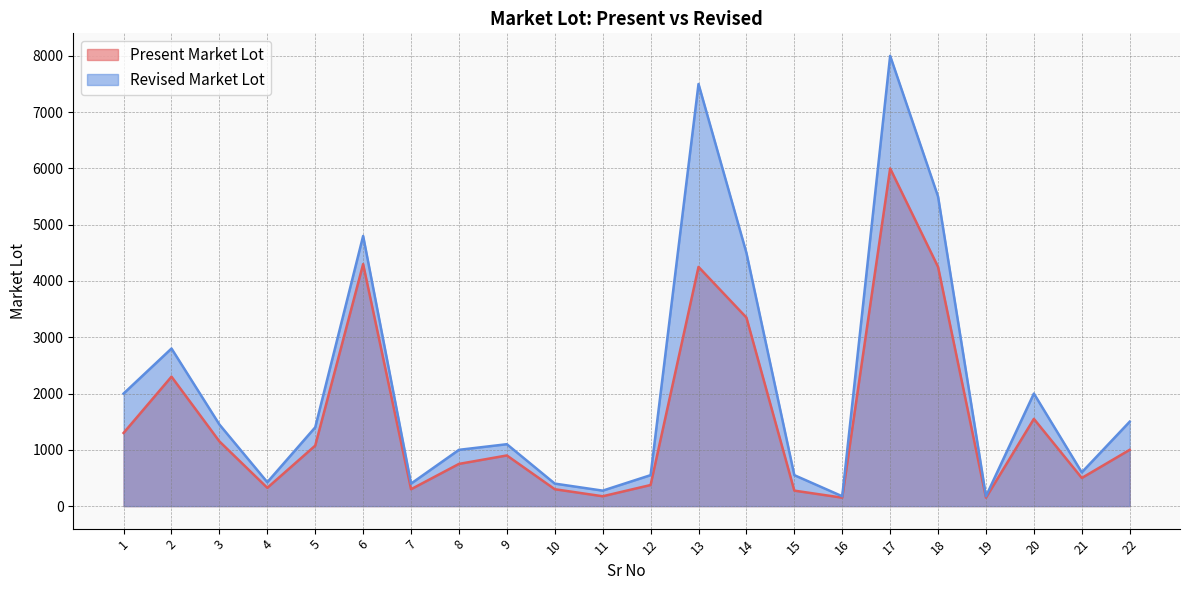

How many lines are shown in the chart?

2